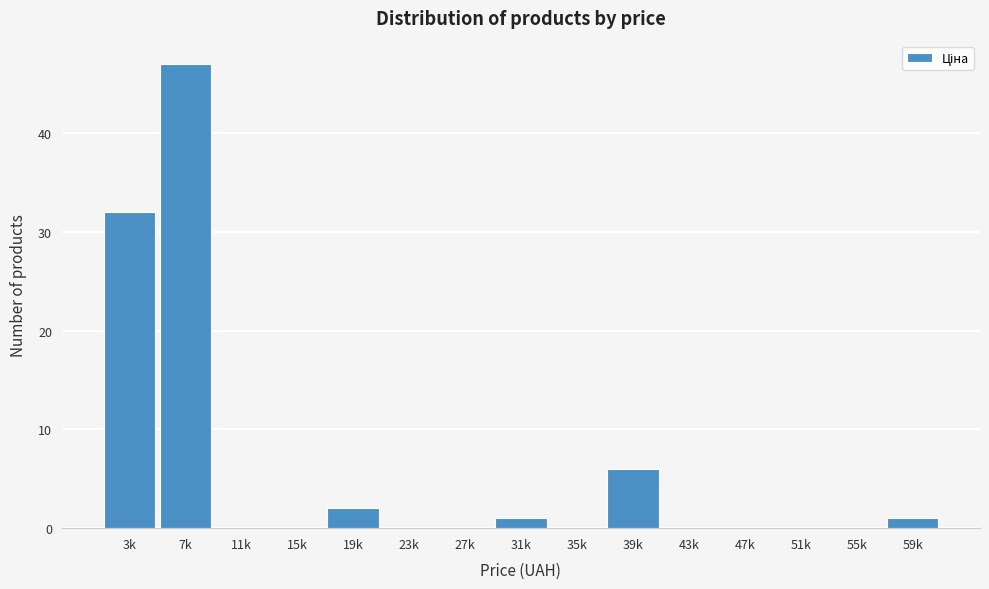

Reading left to right, list all the values displayed in this chart.

3k=32	7k=47	11k=0	15k=0	19k=2	23k=0	27k=0	31k=1	35k=0	39k=6	43k=0	47k=0	51k=0	55k=0	59k=1